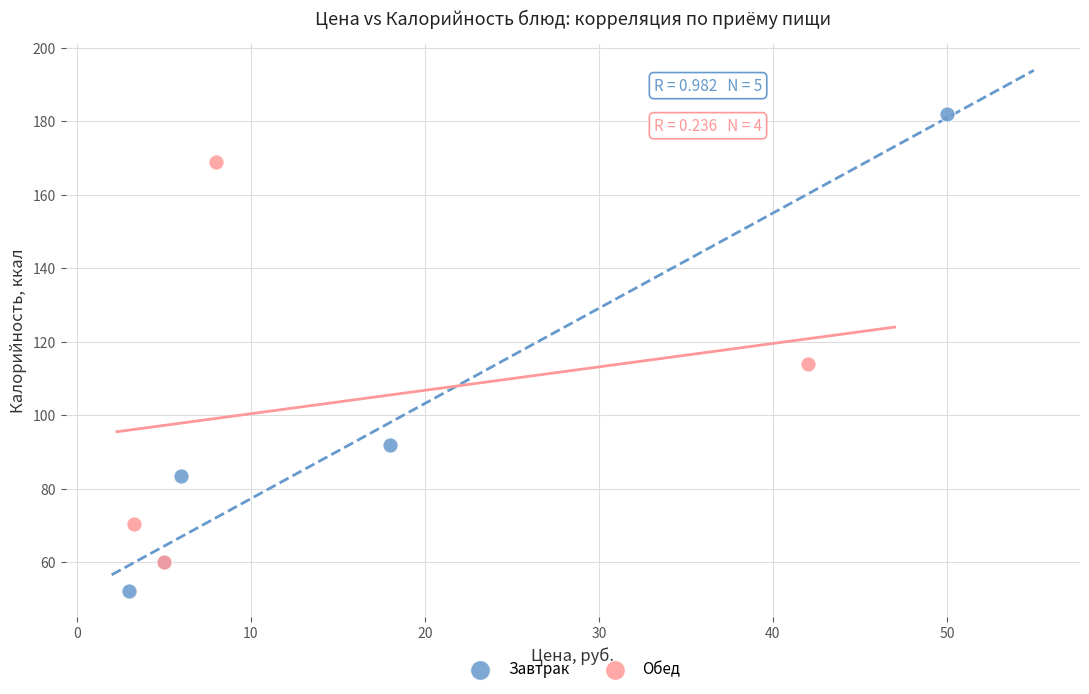

Which series contains the highest Y value?

Завтрак